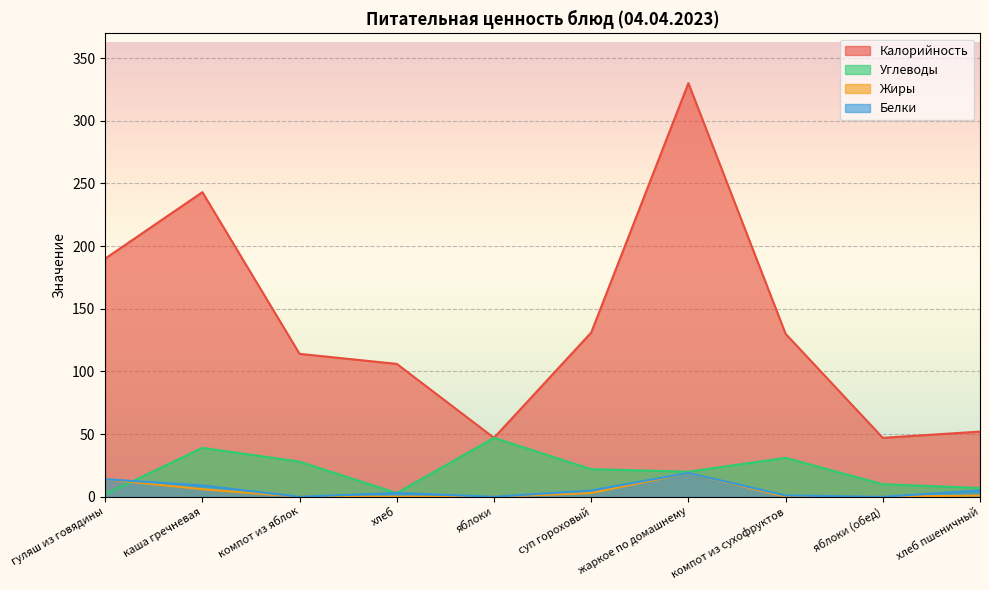

True or false: Жиры and Белки cross at least once.

False